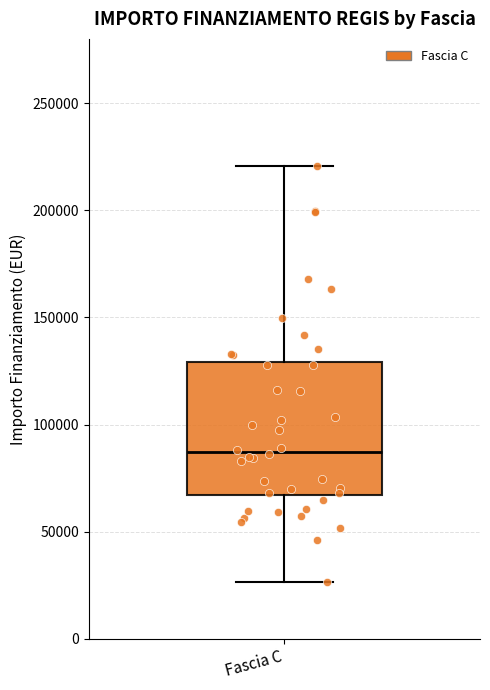

Where does the upper whisker of the box for Fascia C end on the y-axis? The values are not printed on the chart, so give them approximately, as read against the axis.

220000